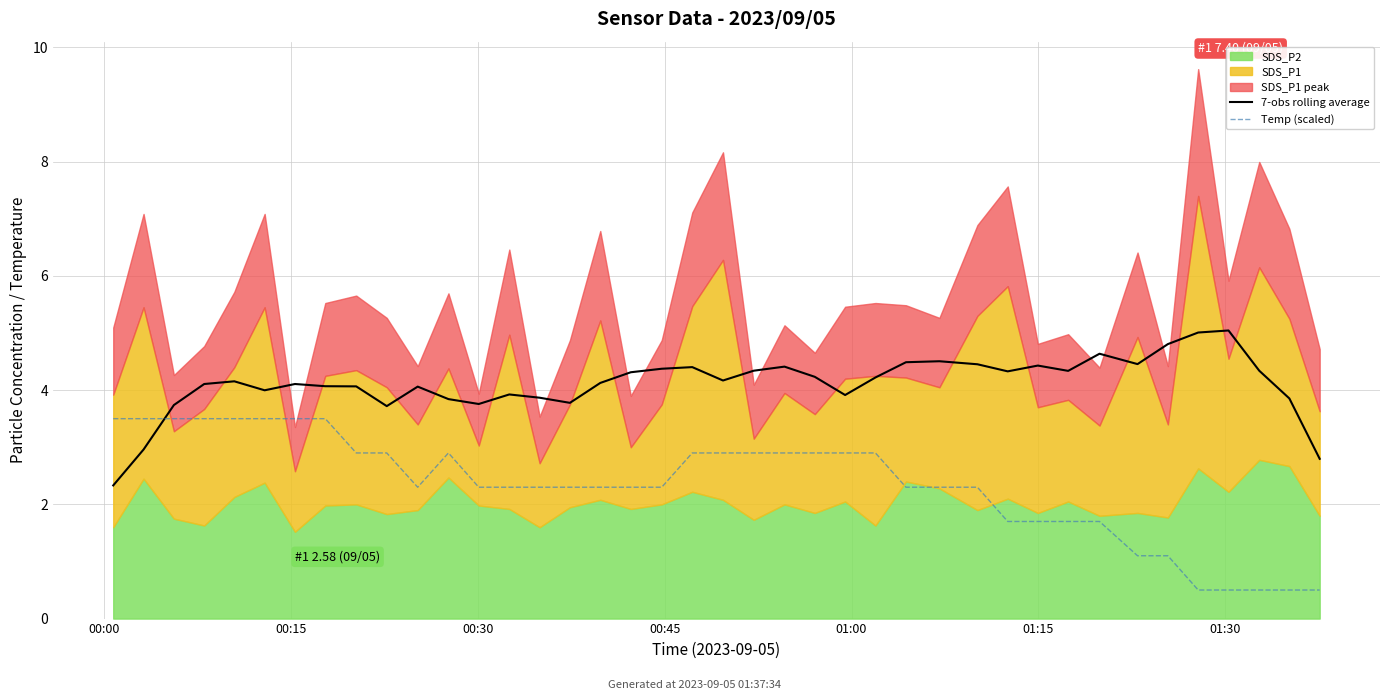

At how many categories does at least one series exceed 4?

27